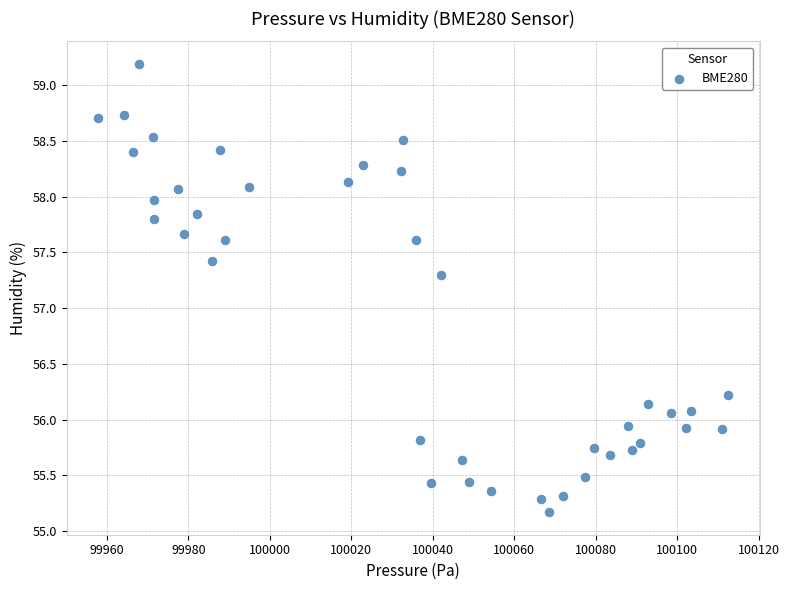

What Y value in the scatter plot is closest to 57?

57.3